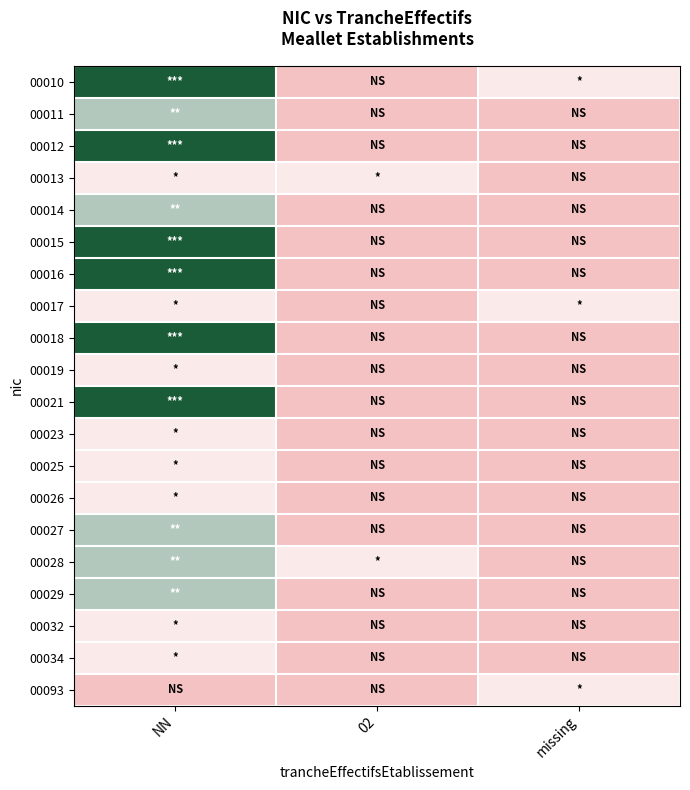

At which category is the sum across all series the highest?

NN